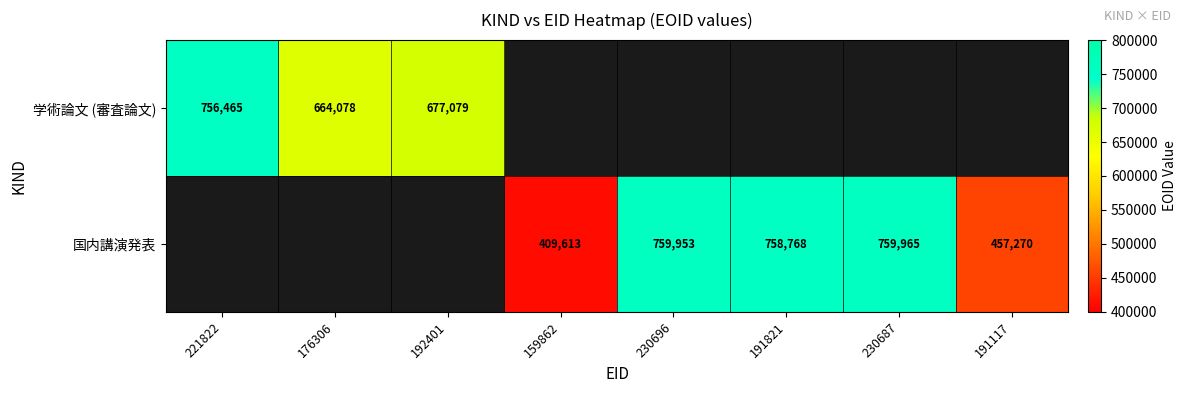

Is the value of 国内講演発表 at 191117 greater than the value of 学術論文 (審査論文) at 176306?

No